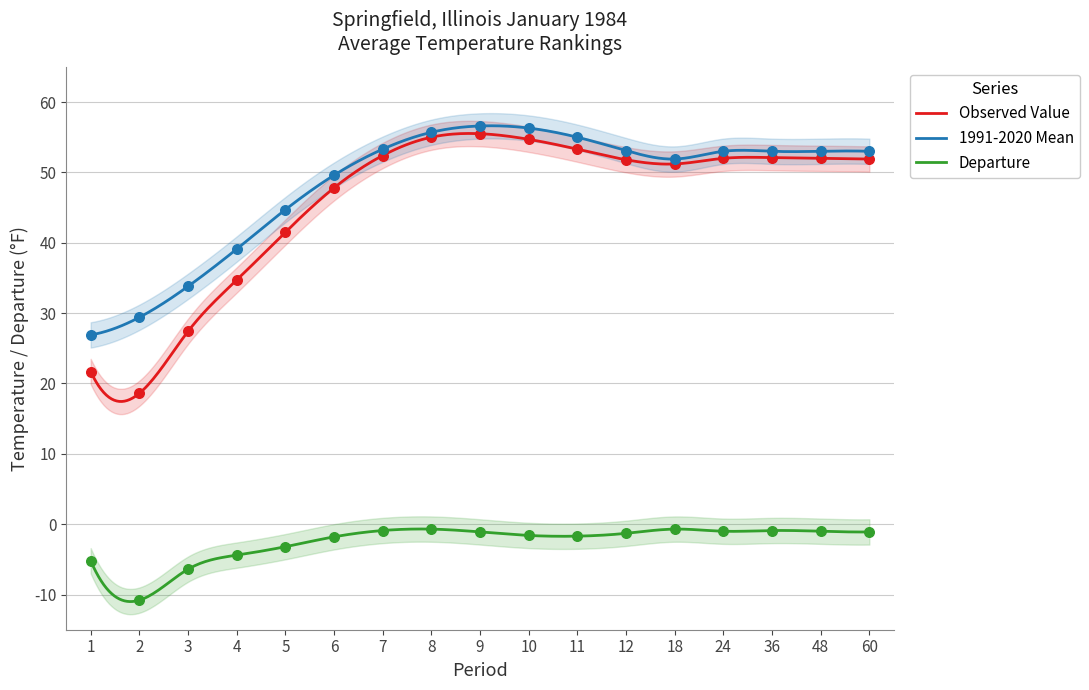

What is the total value across all series at 18?

102.4